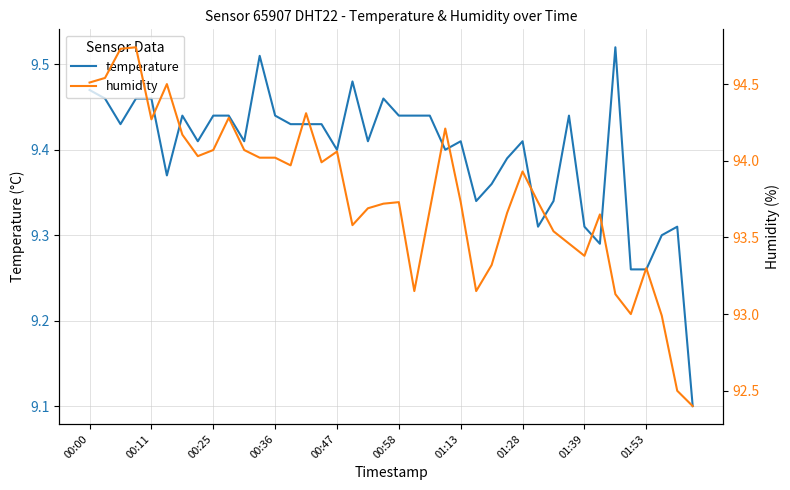

The value of temperature at 00:58 is 12.3. True or false?

False